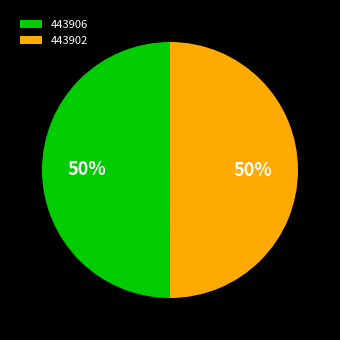

How many slices are in this pie chart?

2